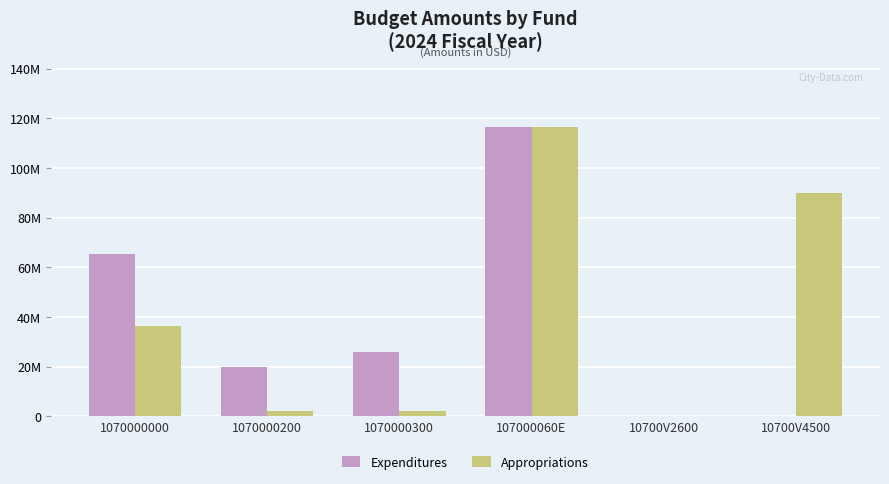

What is the lowest value of the Expenditures series?

30000